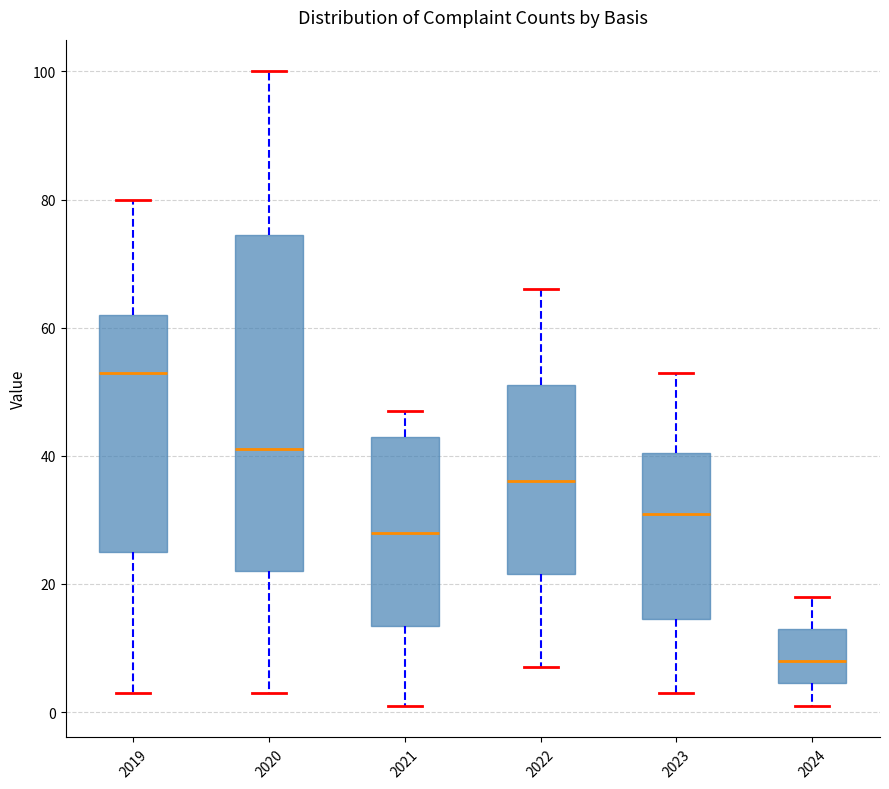

Reading left to right, read every box against the y-axis: the position of its median line, the range the box covers, and the ends of its whiskers. The values are not printed on the chart, so give them approximately, as read against the axis.

2019: median 54, box 26 to 62, whiskers 4 to 80
2020: median 42, box 22 to 74, whiskers 4 to 100
2021: median 28, box 14 to 44, whiskers 2 to 48
2022: median 36, box 22 to 52, whiskers 8 to 66
2023: median 32, box 14 to 40, whiskers 4 to 54
2024: median 8, box 4 to 14, whiskers 2 to 18